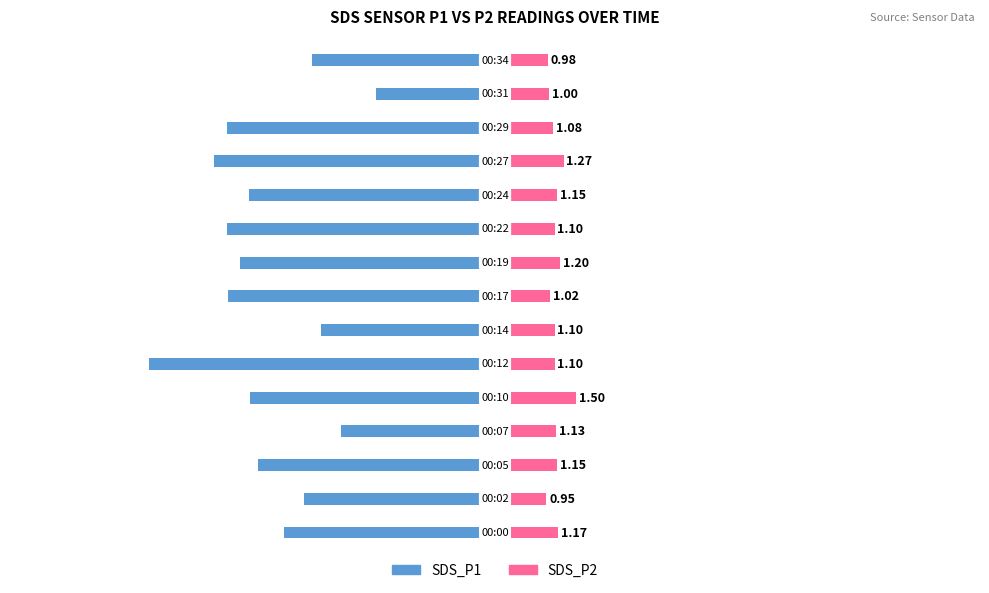

What value does the SDS_P2 series have at 0?

1.2